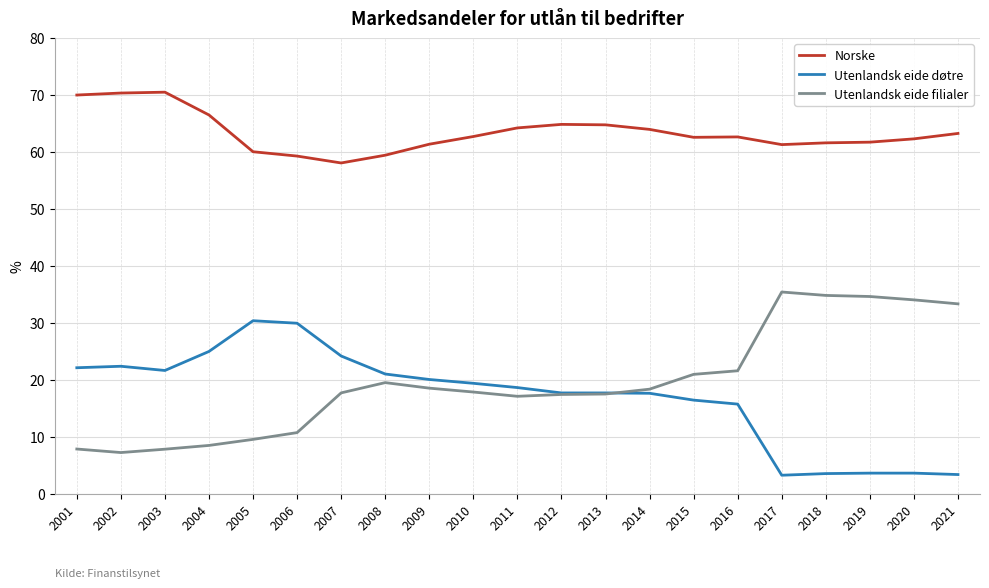

How many lines are shown in the chart?

3